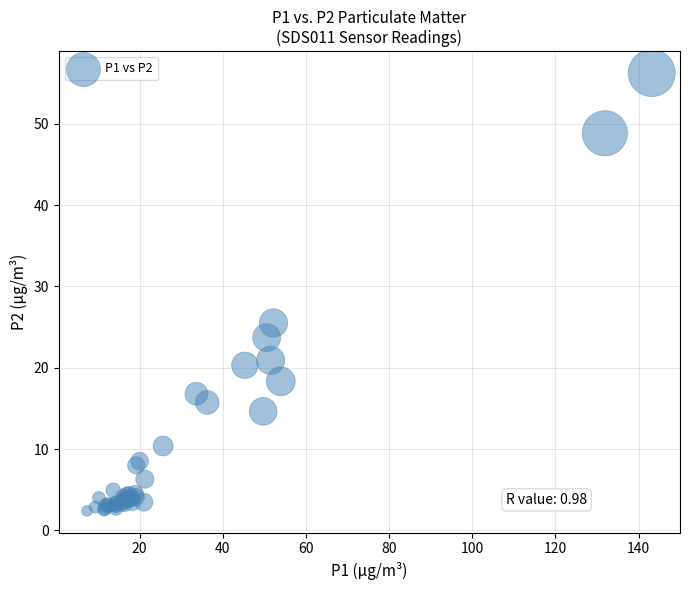

What Y value in the scatter plot is closest to 29?

25.5